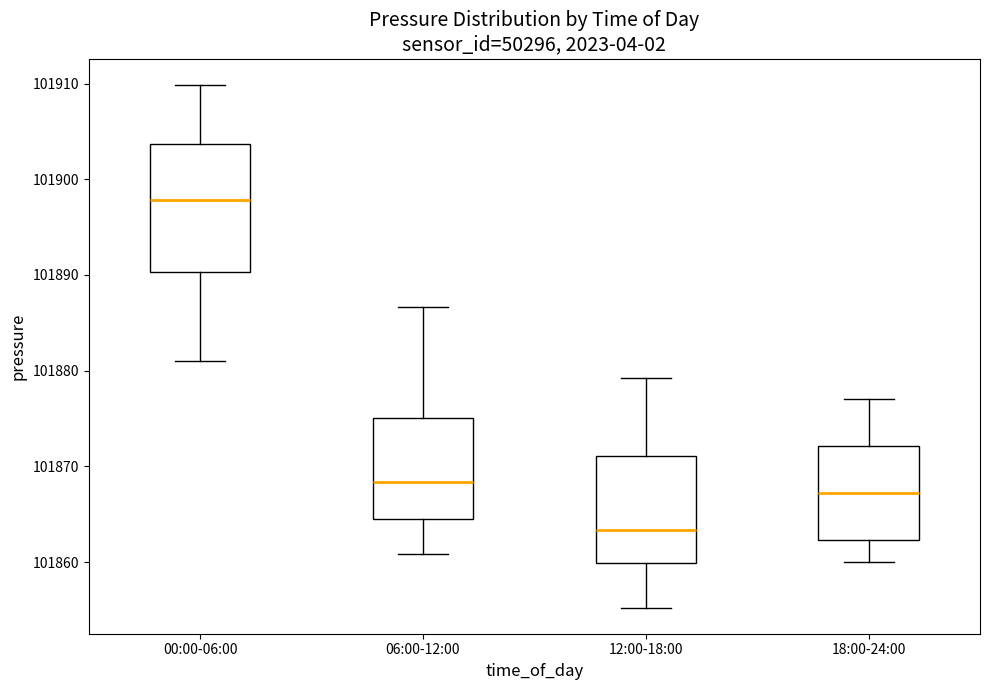

Which box's median line is the highest?

00:00-06:00